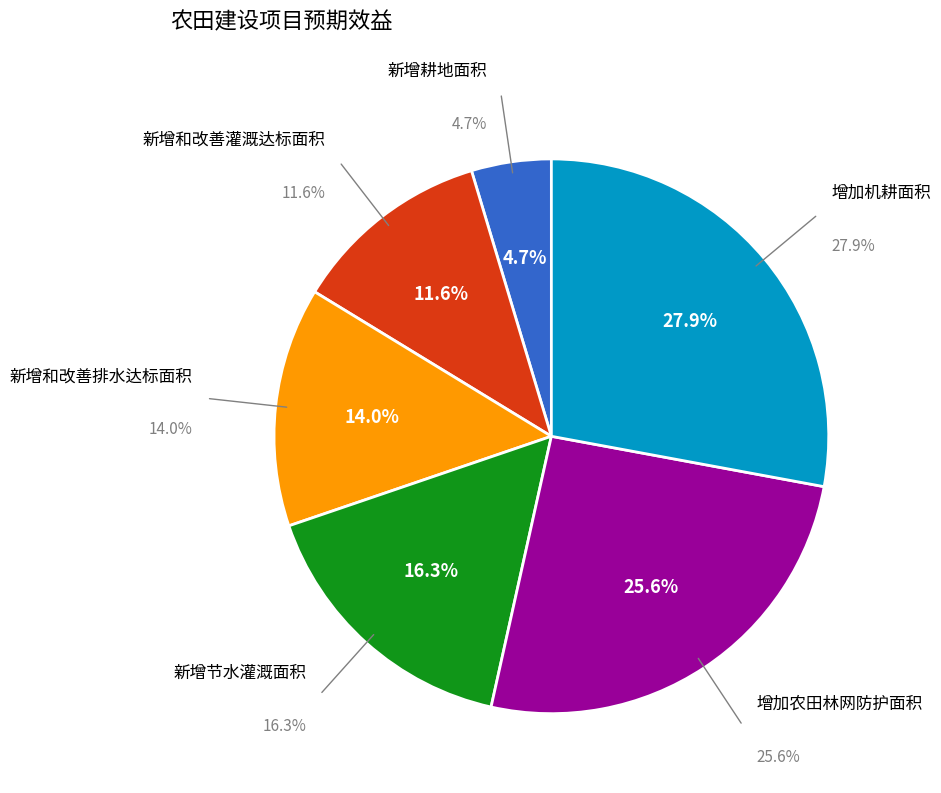

To the nearest percent, what percentage of the pie is 增加机耕面积?

28%